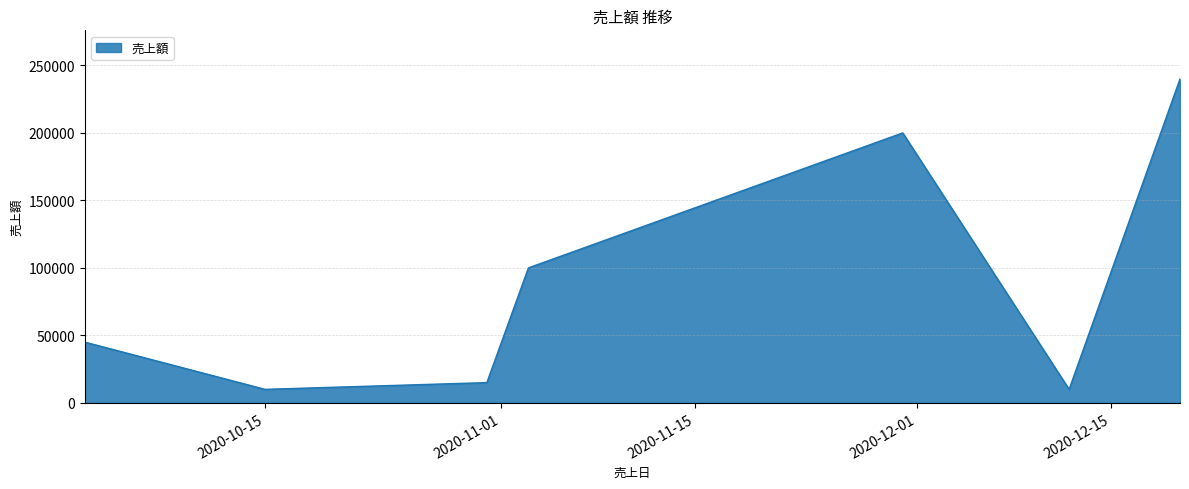

True or false: there are more than 1 points higher than both neighbors.

False